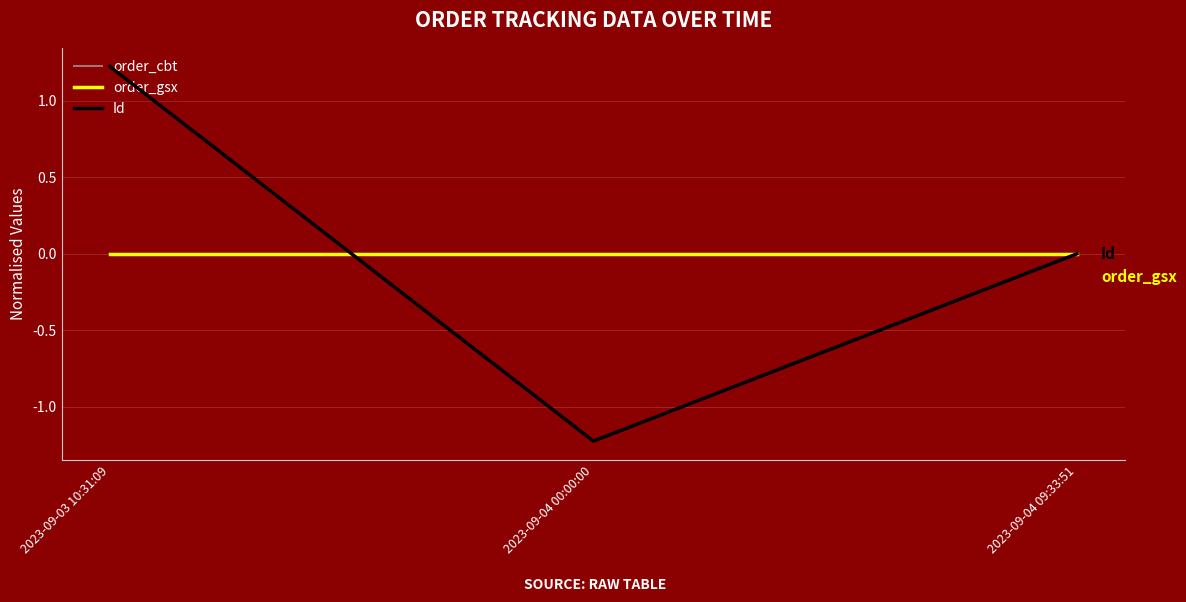

Is this an area chart (filled region under the line)?

No